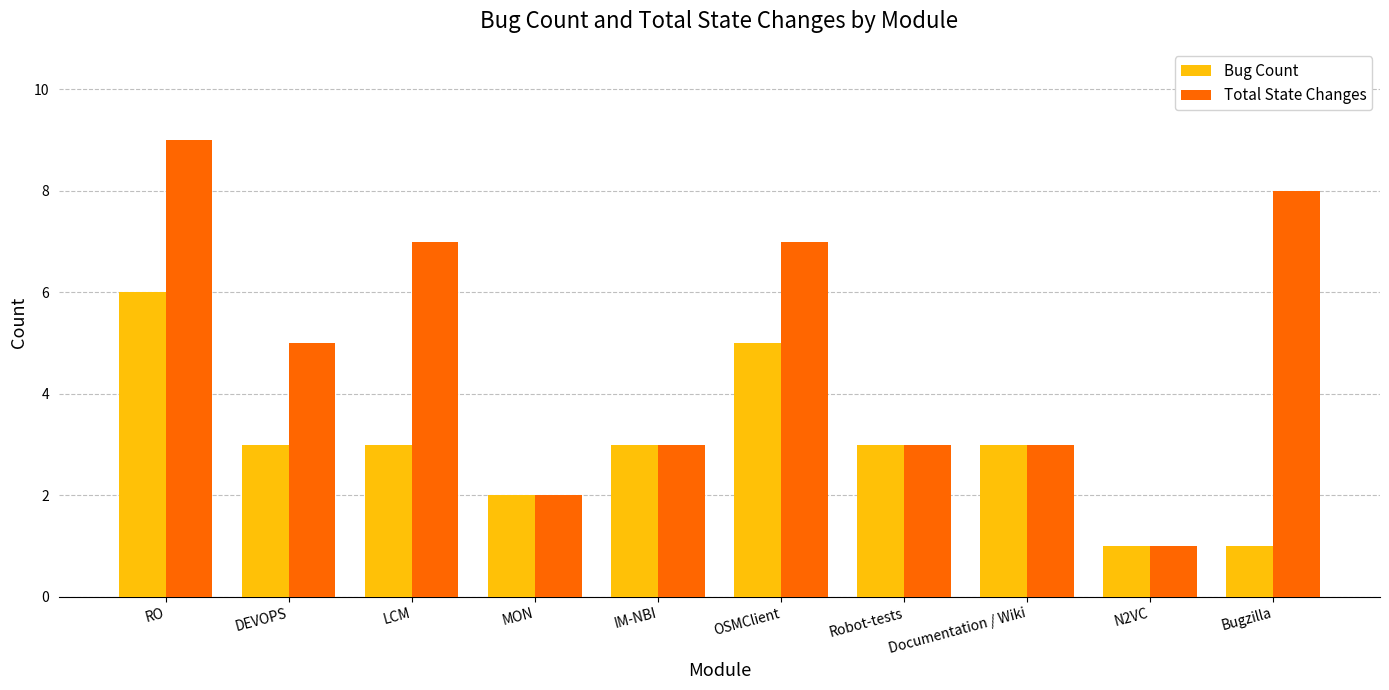

At which category is the sum across all series the highest?

RO